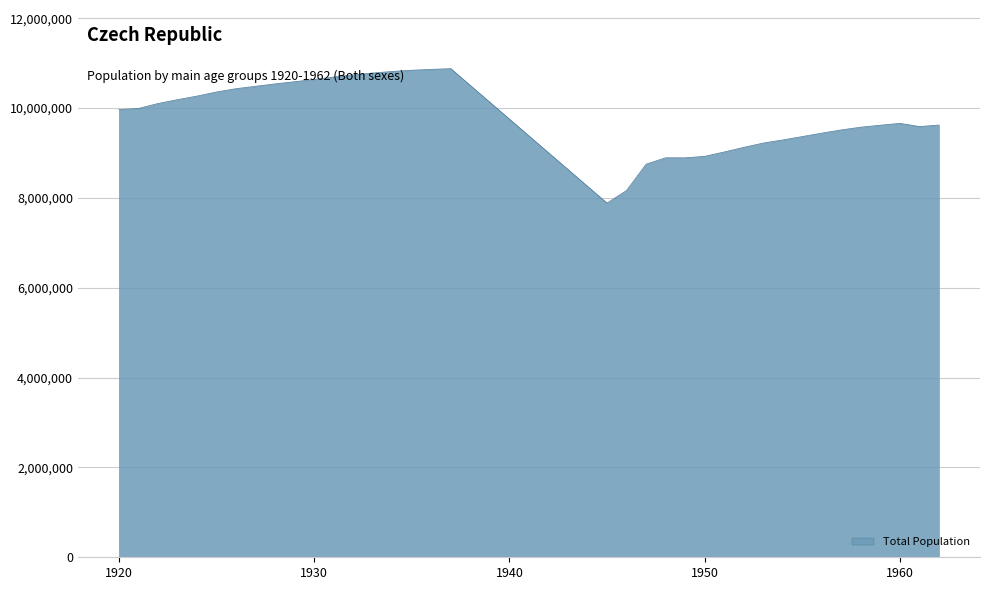

What is the difference between the maximum and minimum values?

2993184